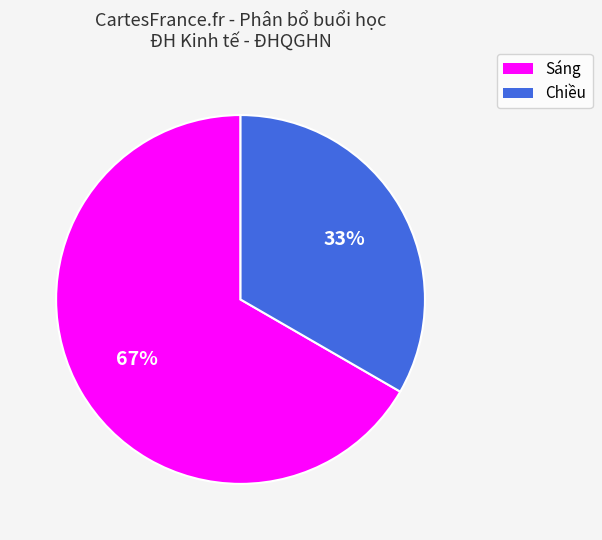

To the nearest percent, what portion does Chiều represent?

33%